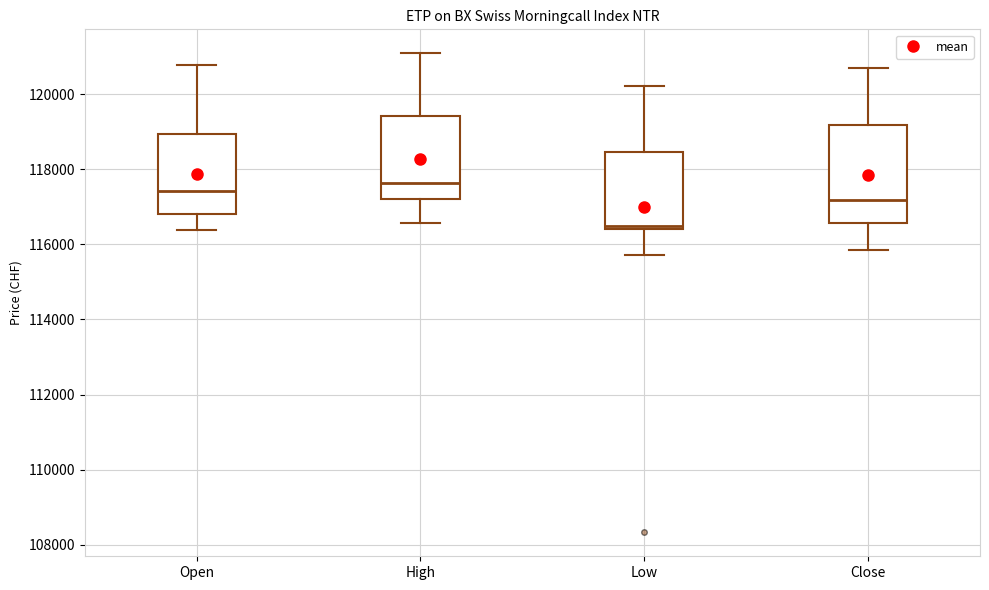

Where is the upper edge of the box for Close on the y-axis? The values are not printed on the chart, so give them approximately, as read against the axis.

119200